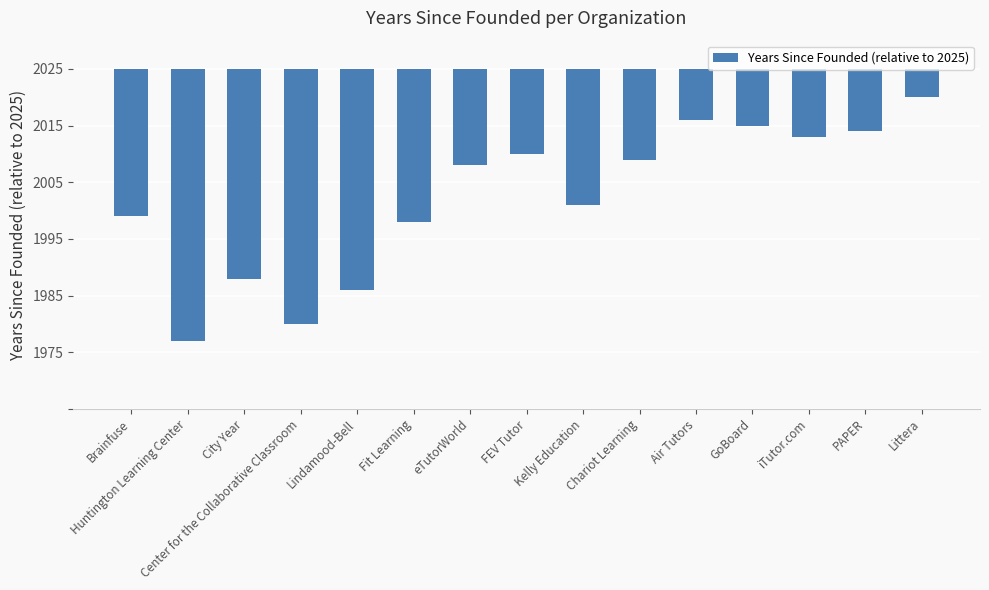

List the labels in order of value, largest first.

Littera, Air Tutors, GoBoard, PAPER, iTutor.com, FEV Tutor, Chariot Learning, eTutorWorld, Kelly Education, Brainfuse, Fit Learning, City Year, Lindamood-Bell, Center for the Collaborative Classroom, Huntington Learning Center